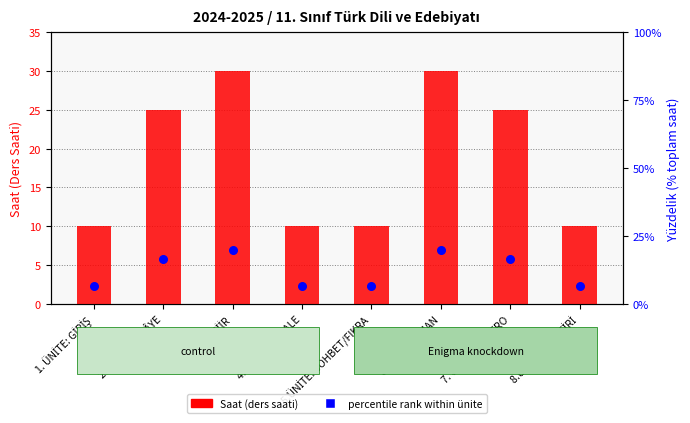

At which category is the sum across all series the highest?

3. ÜNİTE: ŞİİR